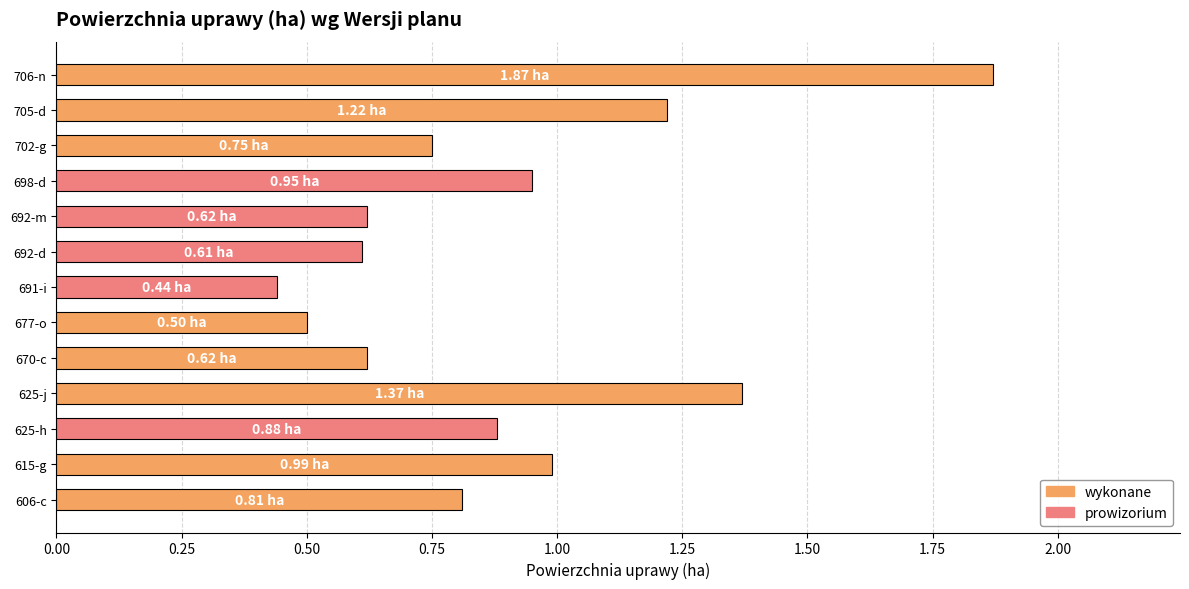

What is the sum of all values?

11.6